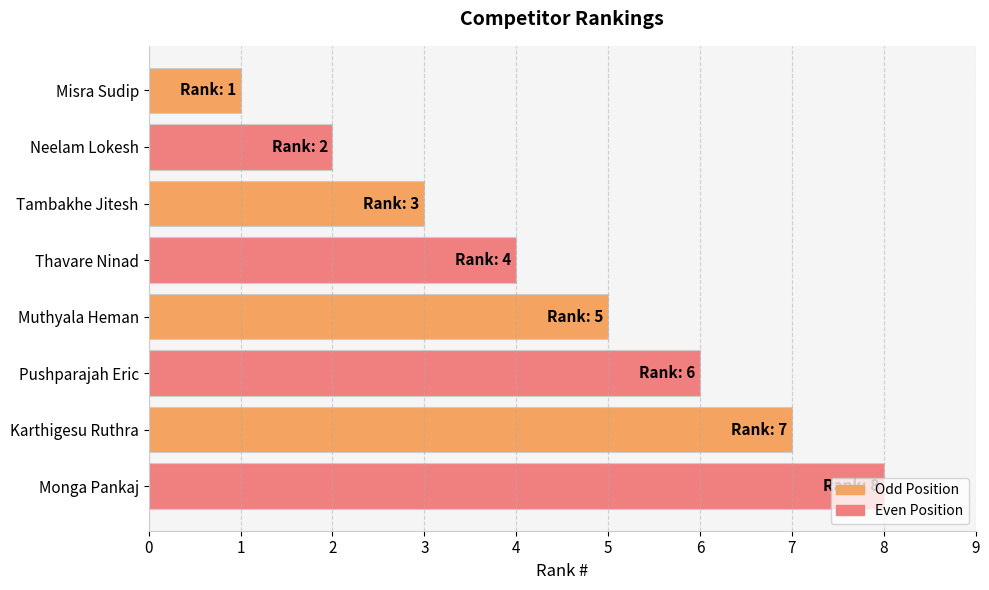

Read the value at Karthigesu Ruthra.

7